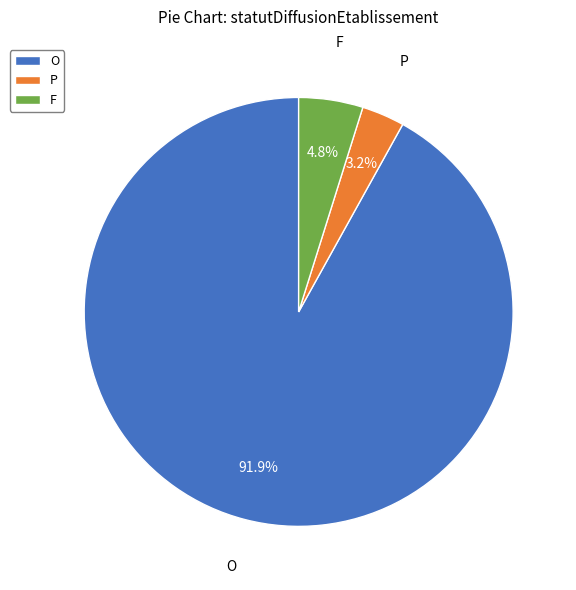

To the nearest percent, what portion does P represent?

3%